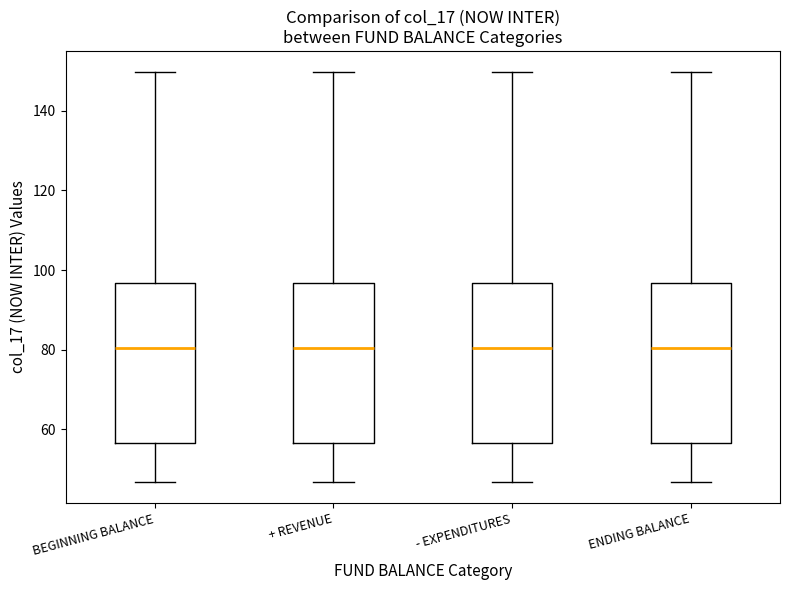

Where is the lower edge of the box for BEGINNING BALANCE on the y-axis? The values are not printed on the chart, so give them approximately, as read against the axis.

56